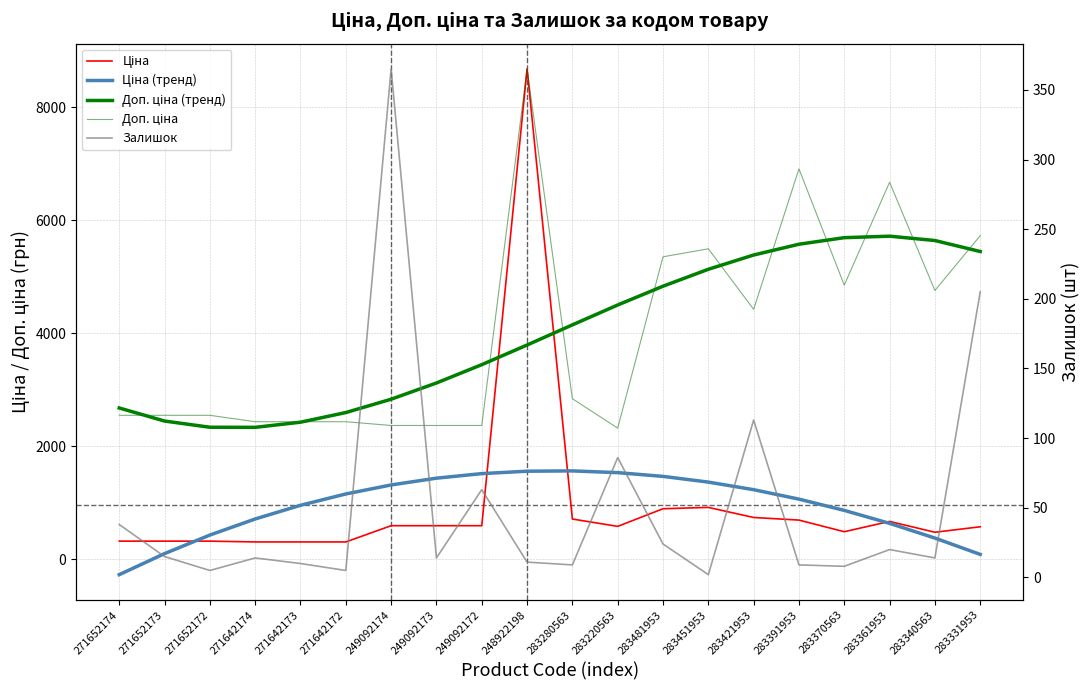

At which label does Ціна (тренд) first exceed 1153?

271642172